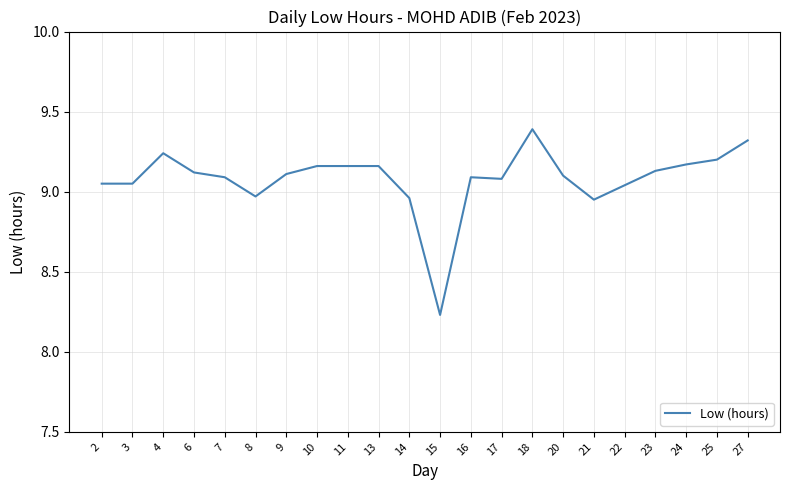

Which category has the highest value across all series?

18